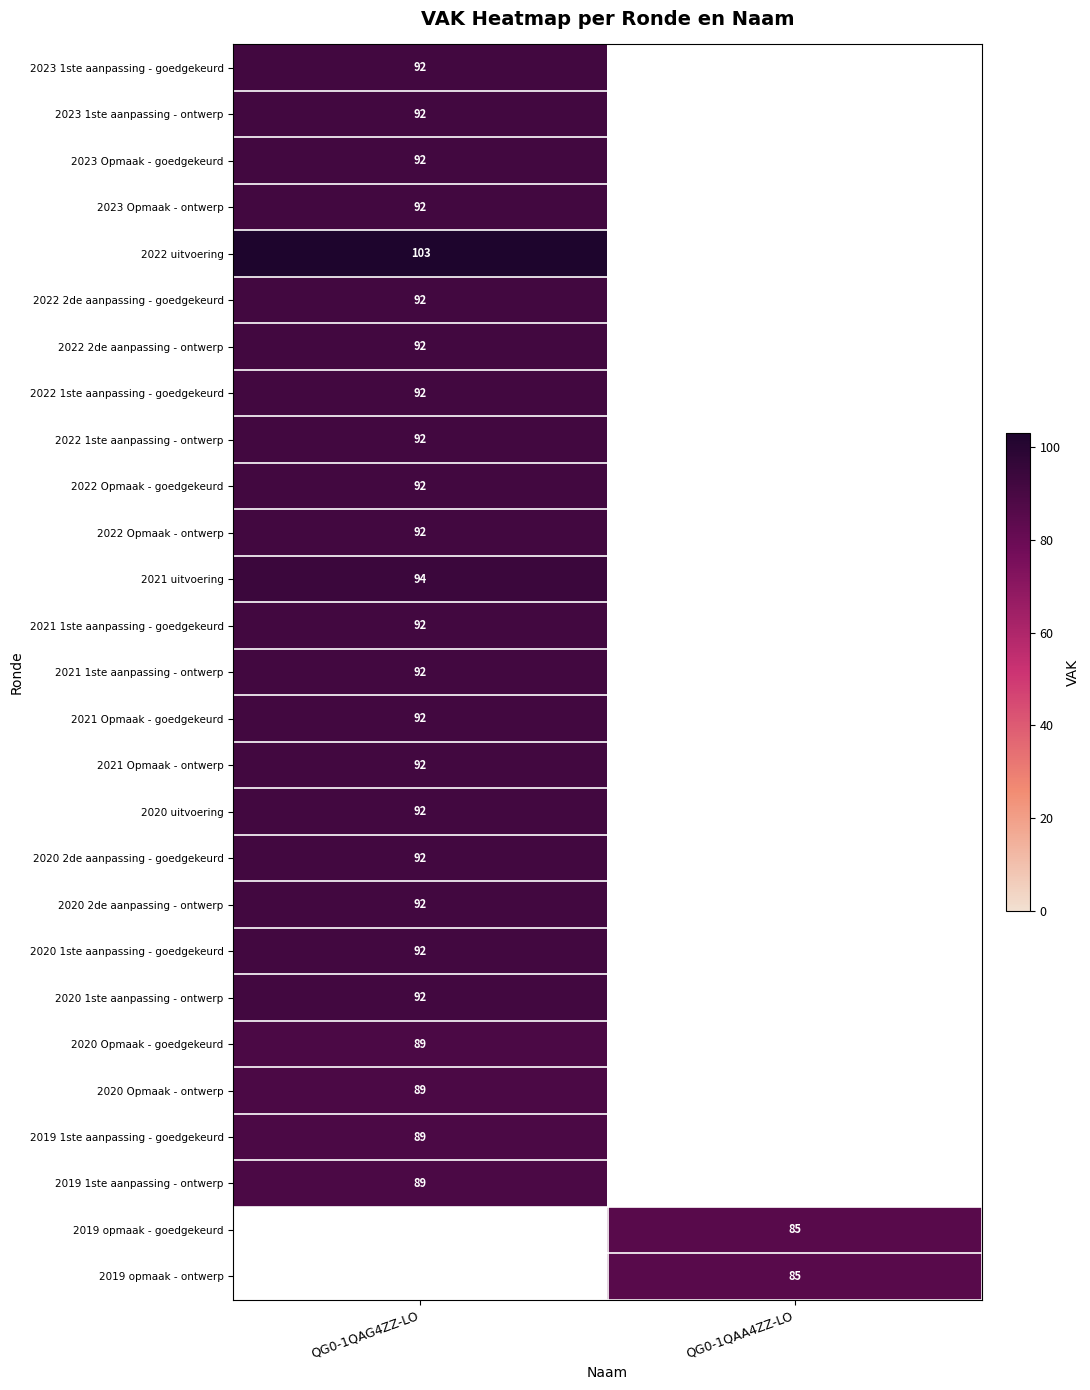

True or false: 2022 2de aanpassing - goedgekeurd has a value of 39.9 at QG0-1QAG4ZZ-LO.

False